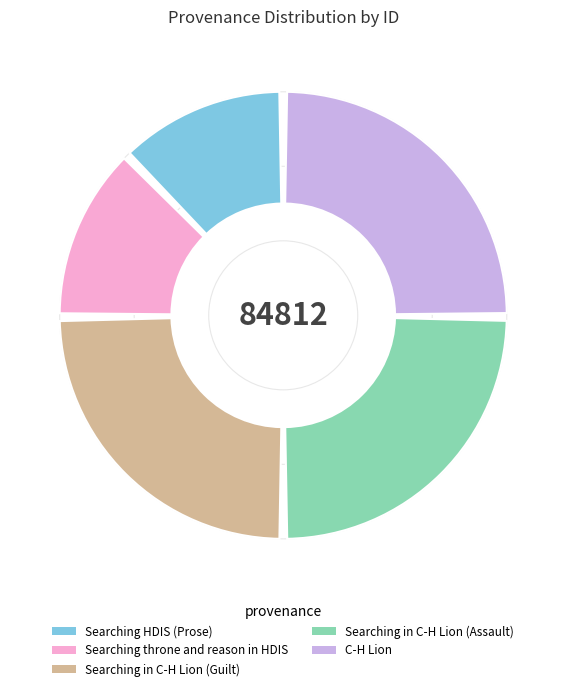

Rank the categories by value from highest to lowest.

C-H Lion, Searching in C-H Lion (Assault), Searching in C-H Lion (Guilt), Searching throne and reason in HDIS, Searching HDIS (Prose)